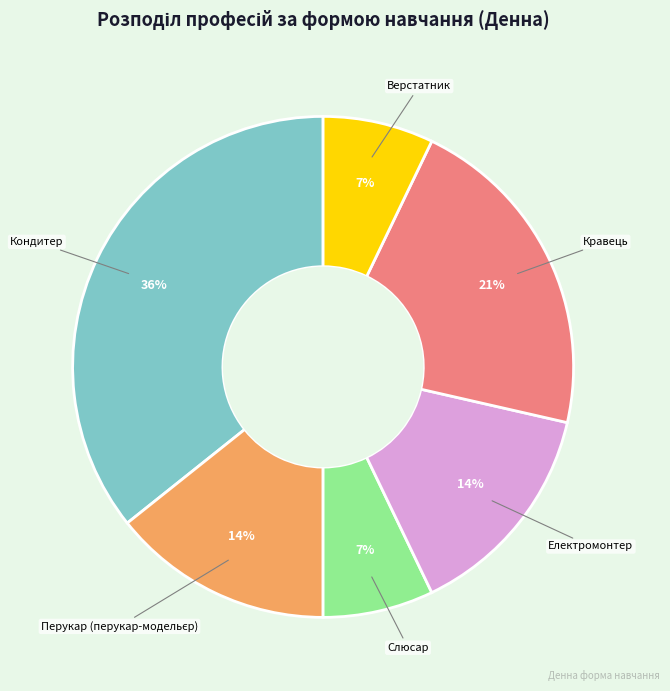

Does any single category account for the majority?

No